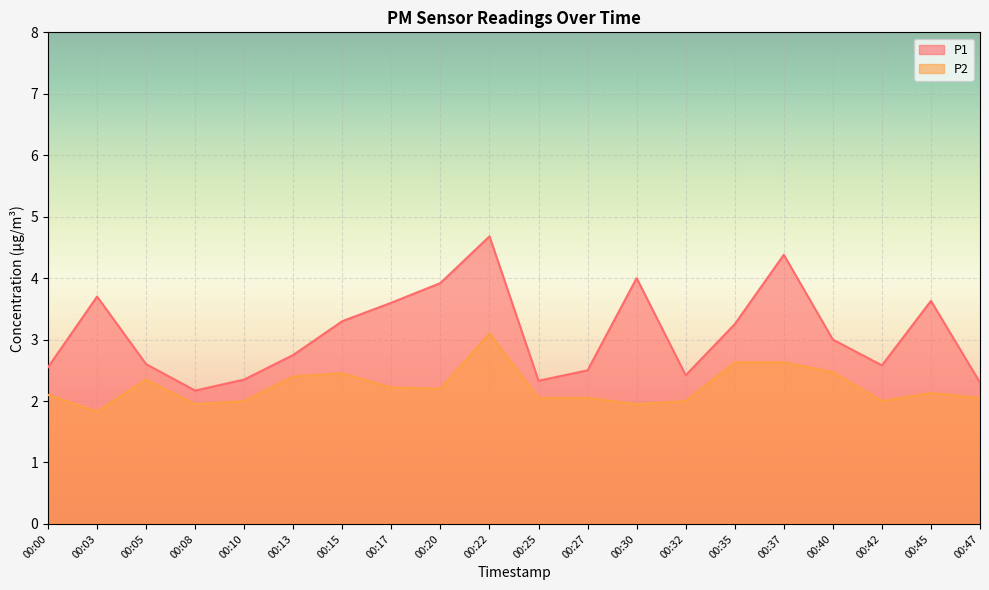

Which series has the widest spread of values?

P1